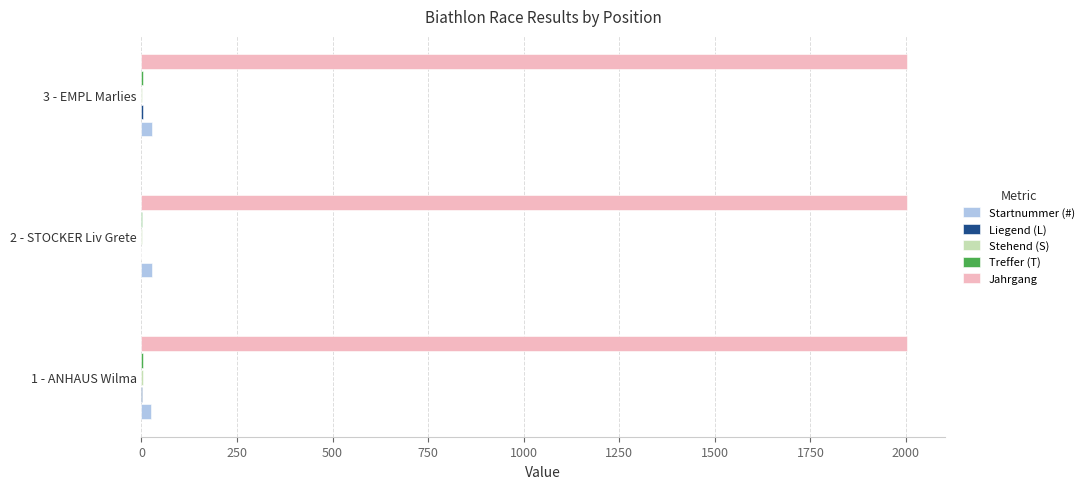

Which series has the largest total across all categories?

Jahrgang